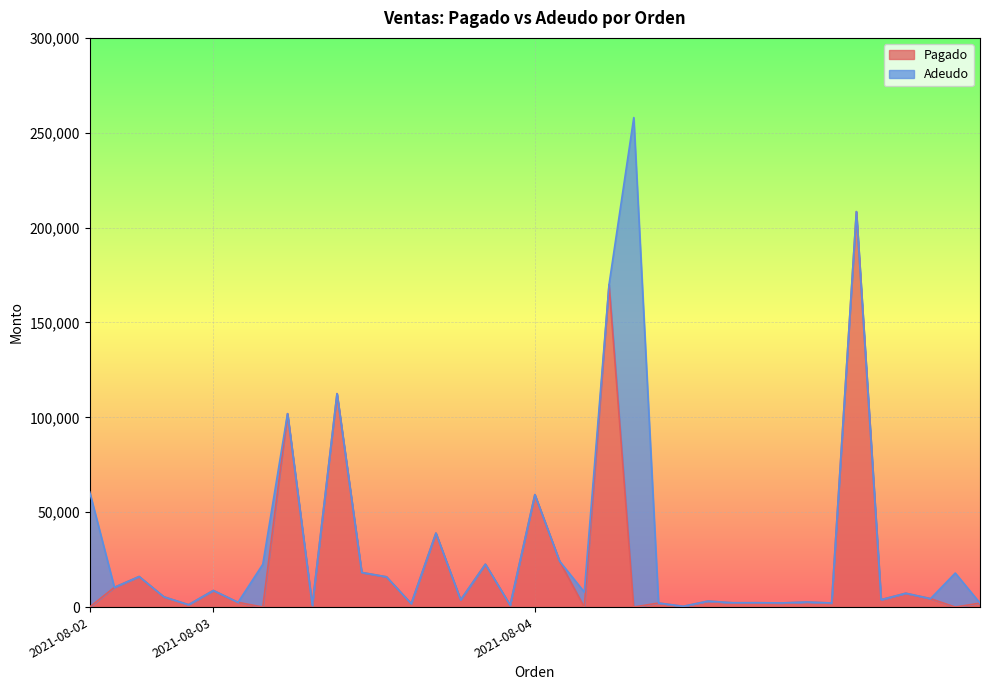

What is the ratio of the value at 2021-08-03 to the value at 2021-08-02?

18.9